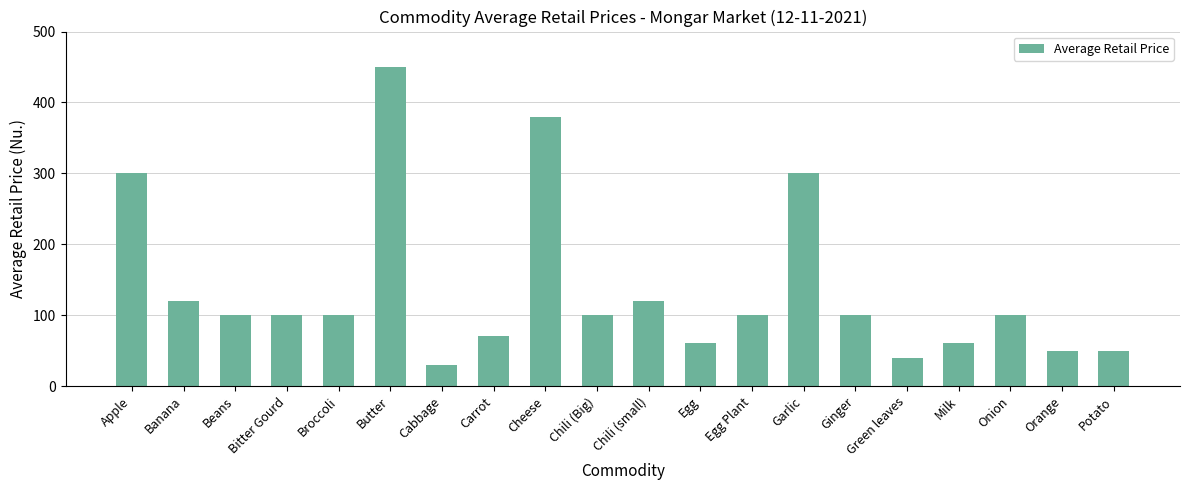

What is the difference between the second highest and minimum values?

350